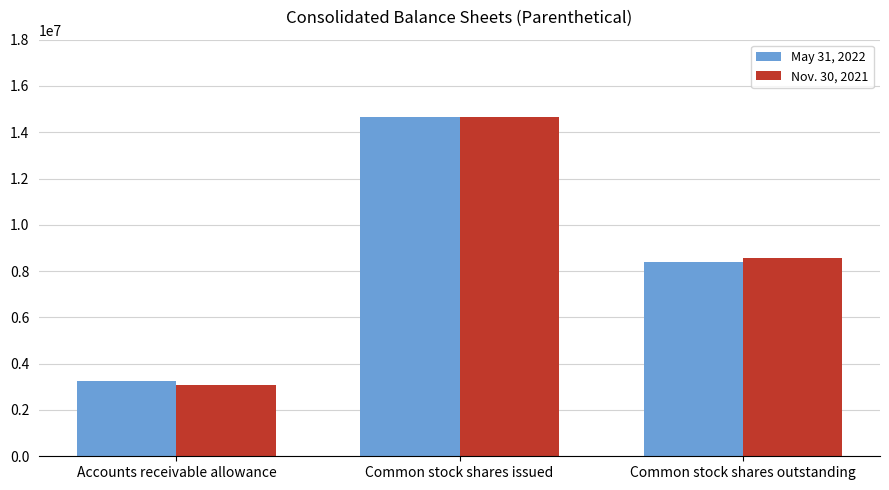

At how many categories does at least one series exceed 12408950?

1